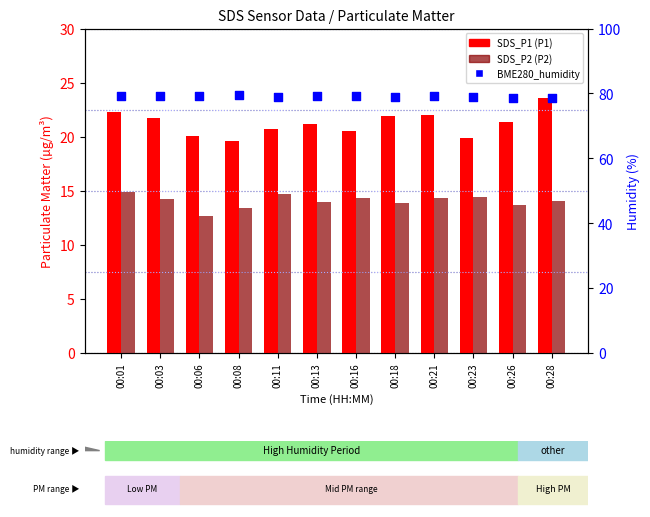

At which category is the sum across all series the highest?

00:01